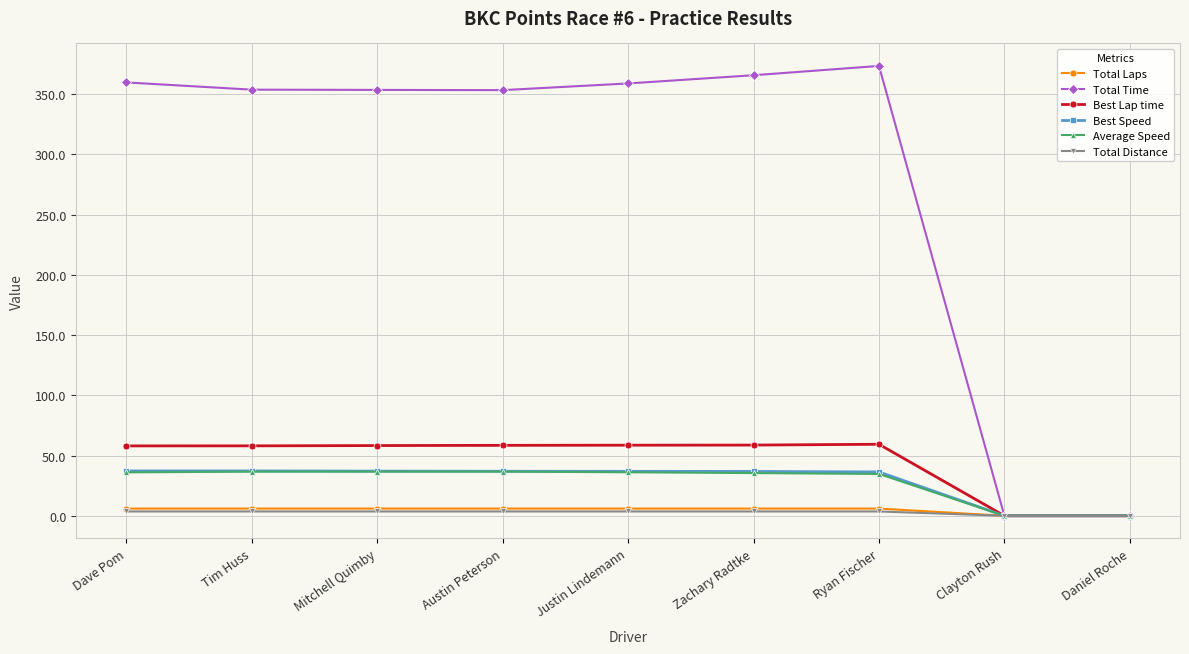

What are all the series names shown in the legend?

Total Laps, Total Time, Best Lap time, Best Speed, Average Speed, Total Distance